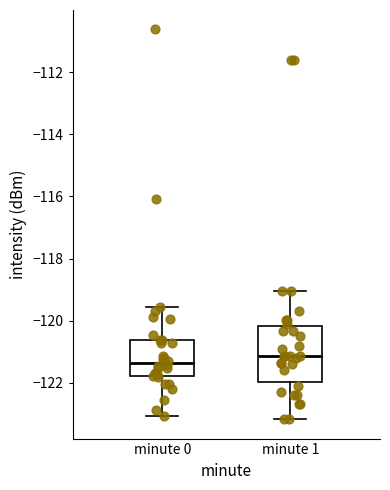

Where does the upper whisker of the box for minute 0 end on the y-axis? The values are not printed on the chart, so give them approximately, as read against the axis.

-119.6